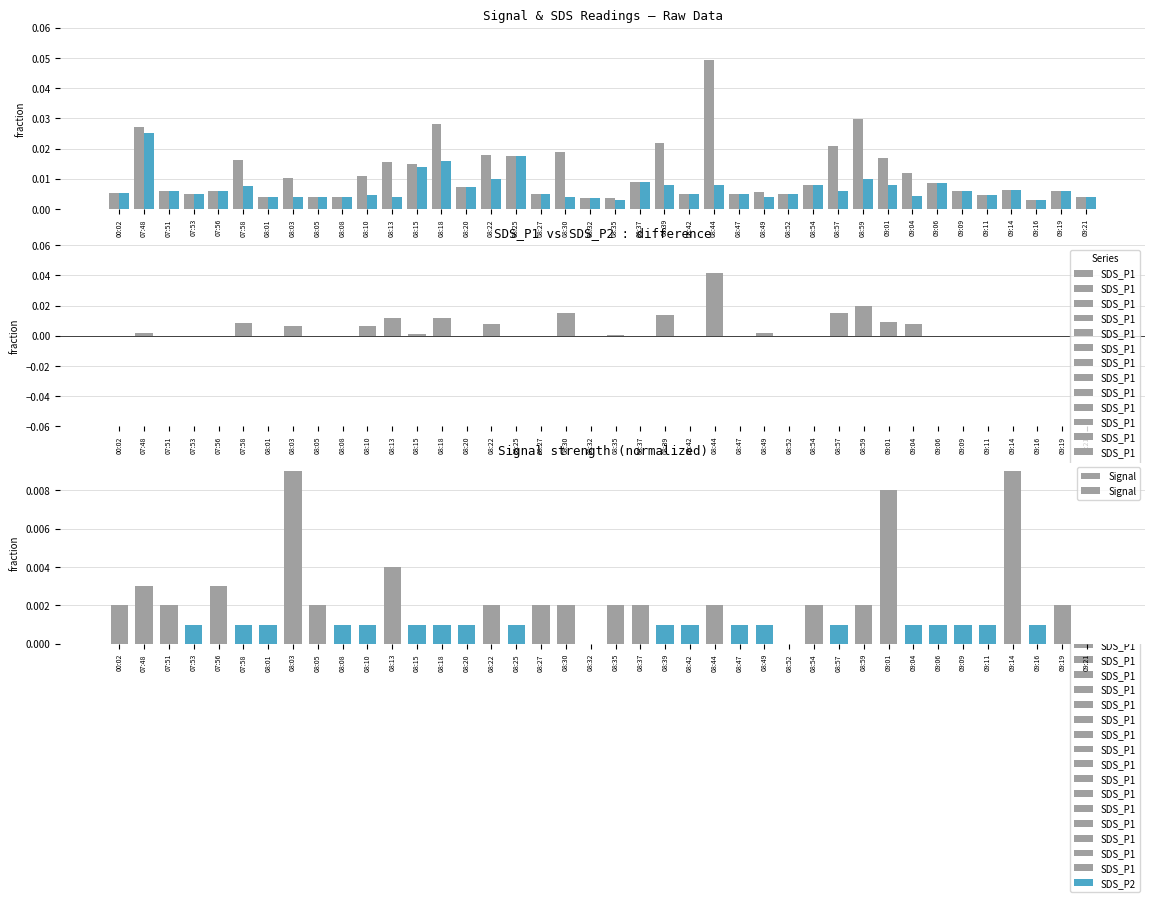

Between 08:22 and 08:35, which series saw the biggest shift?

SDS_P1